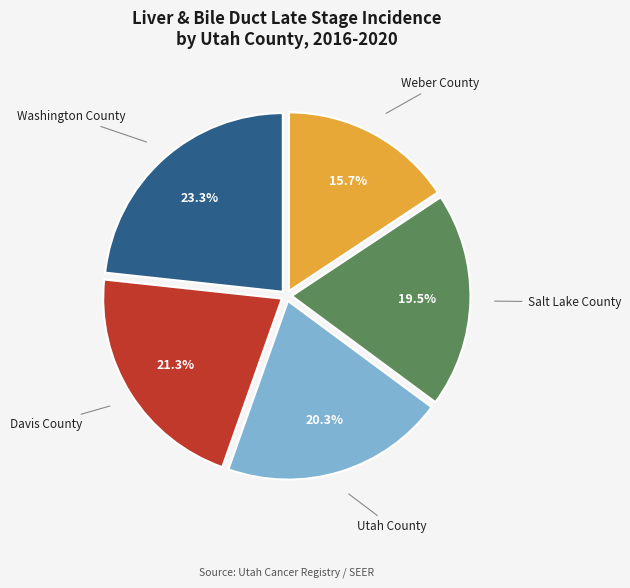

Is there any slice that represents more than half of the pie?

No